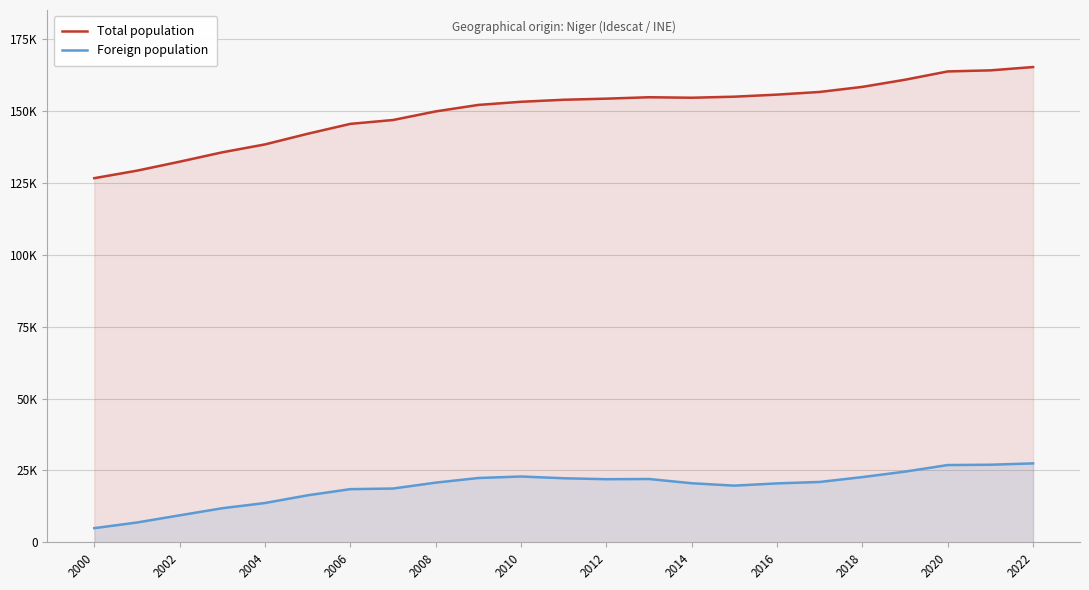

What is the difference between the maximum and second lowest values in the Foreign population series?

20551